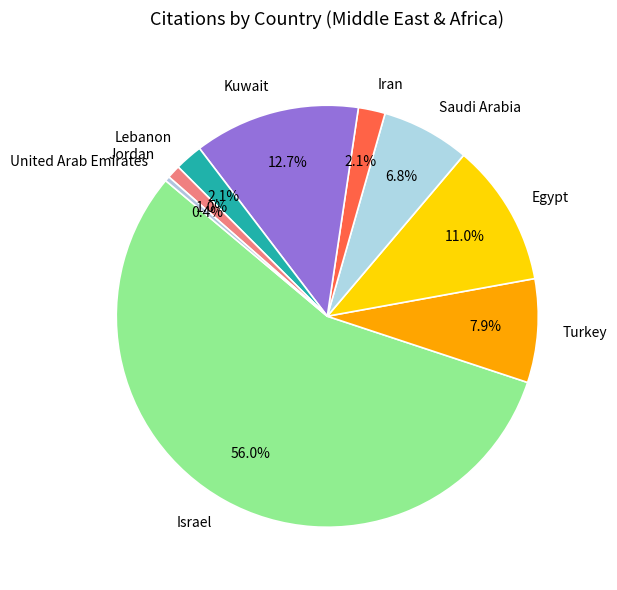

What is the smallest slice in the pie chart?

United Arab Emirates